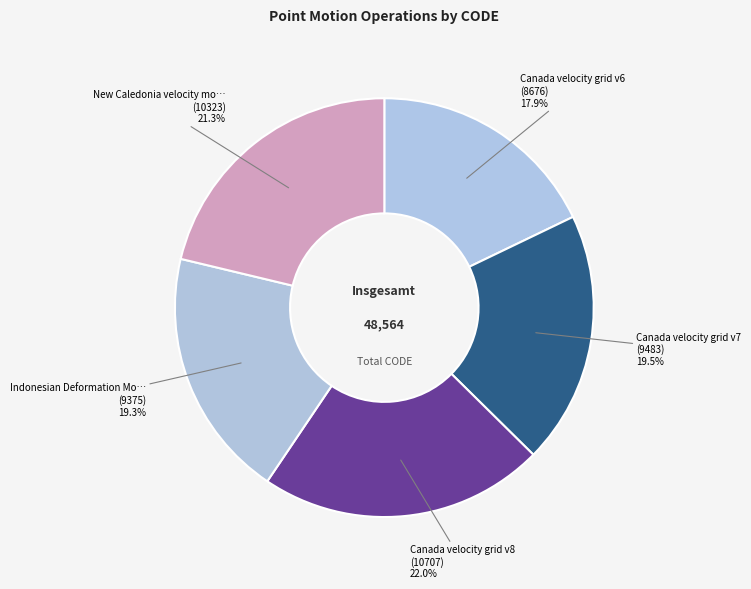

What is the largest slice in the pie chart?

Canada velocity grid v8